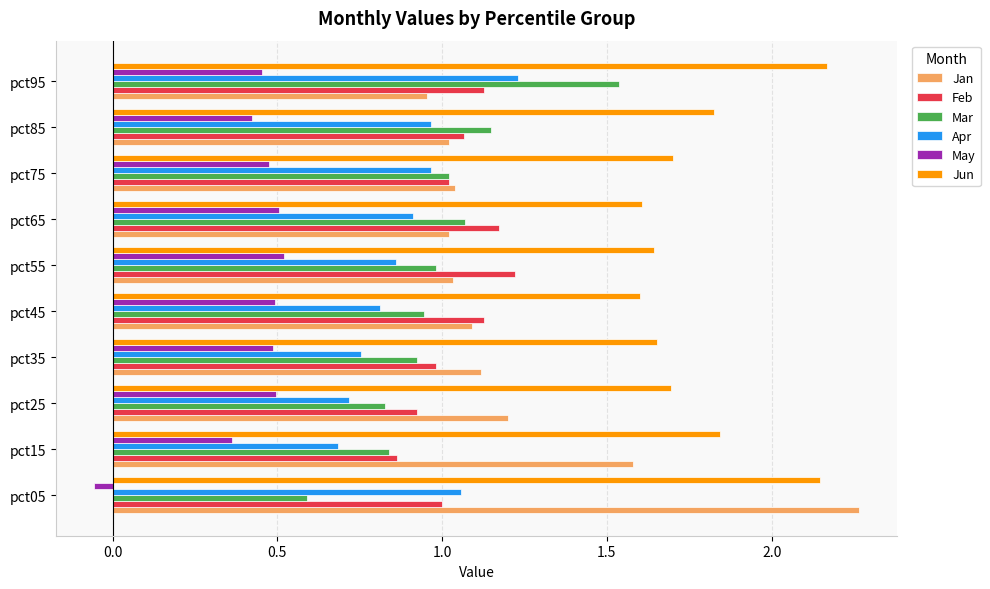

What is the difference between the maximum and minimum values in the Jan series?

1.3